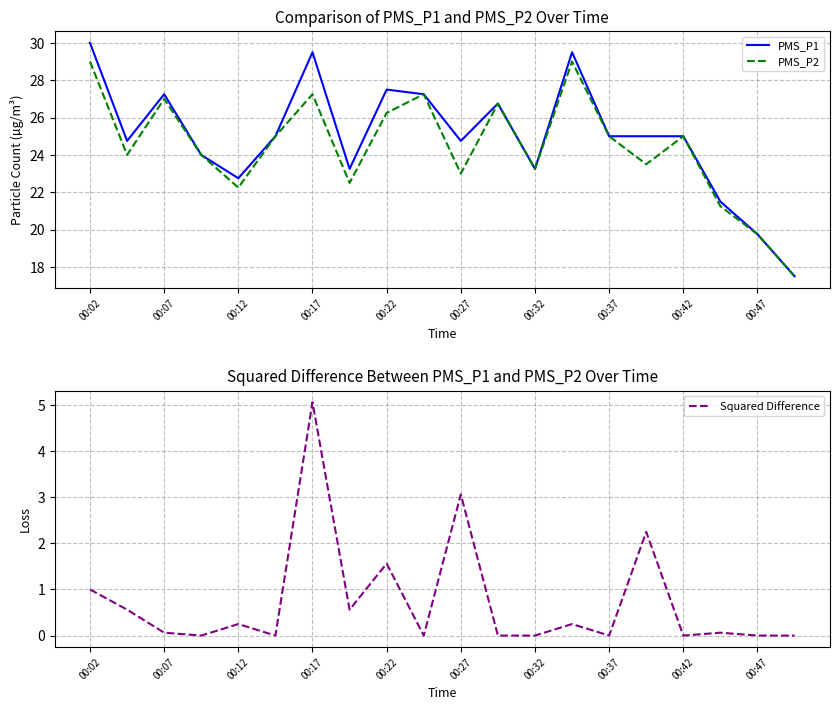

How many interior local peaks does the PMS_P1 series have?

5